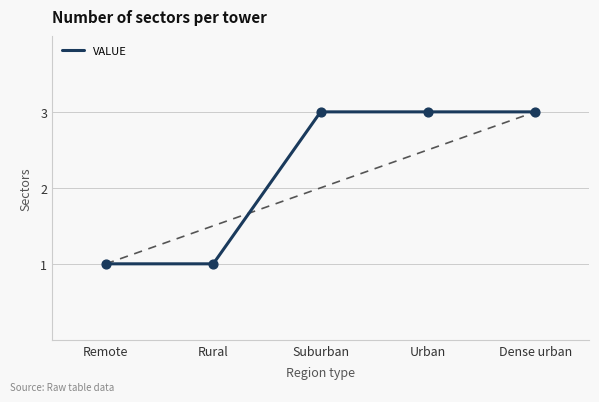

Approximately how many times larger is the value at Suburban compared to Urban?

1.0